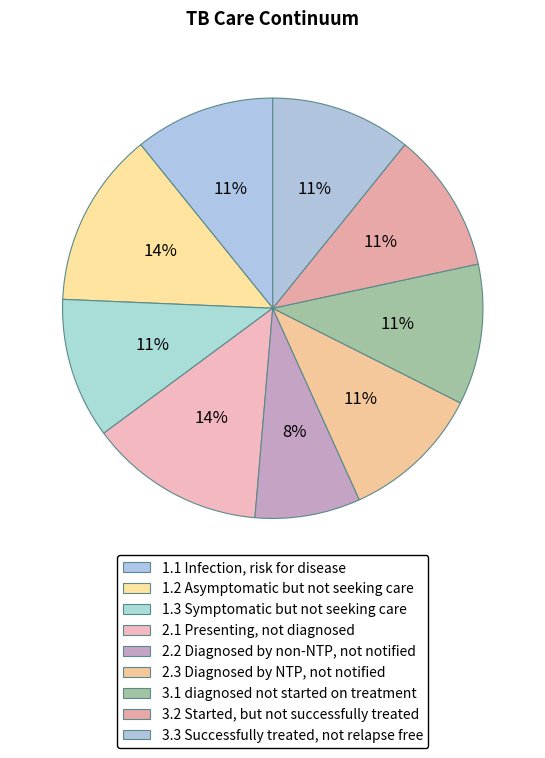

Does 3.3 Successfully treated, not relapse free represent more than half of the total?

No